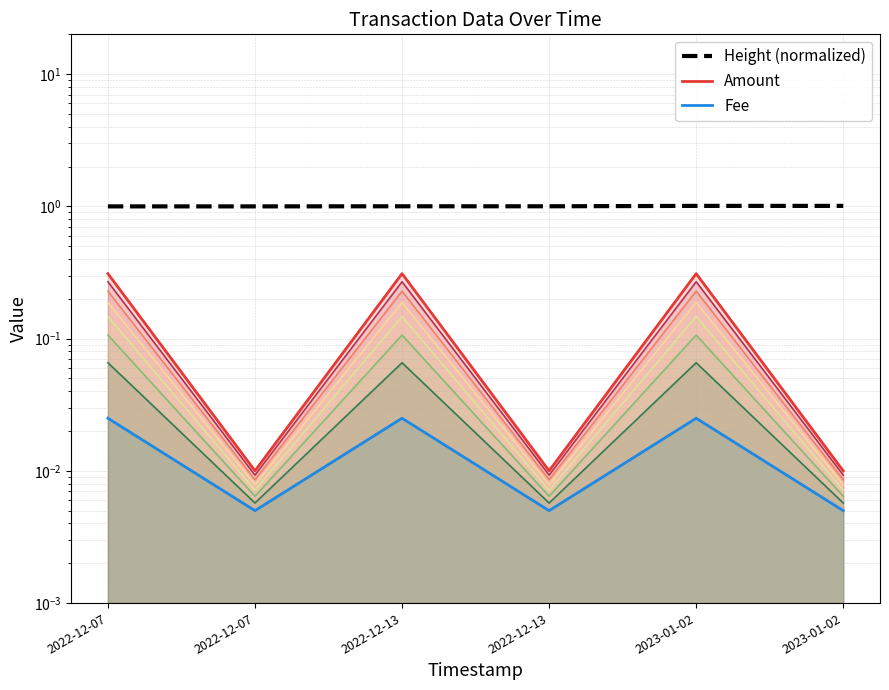

What are all the series names shown in the legend?

Amount, Fee, Height